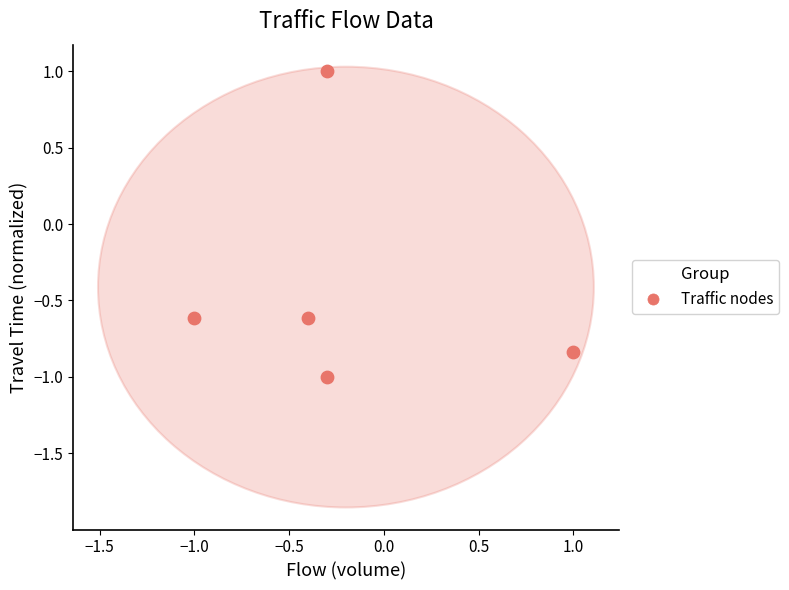

What is the average Y value?

-0.4